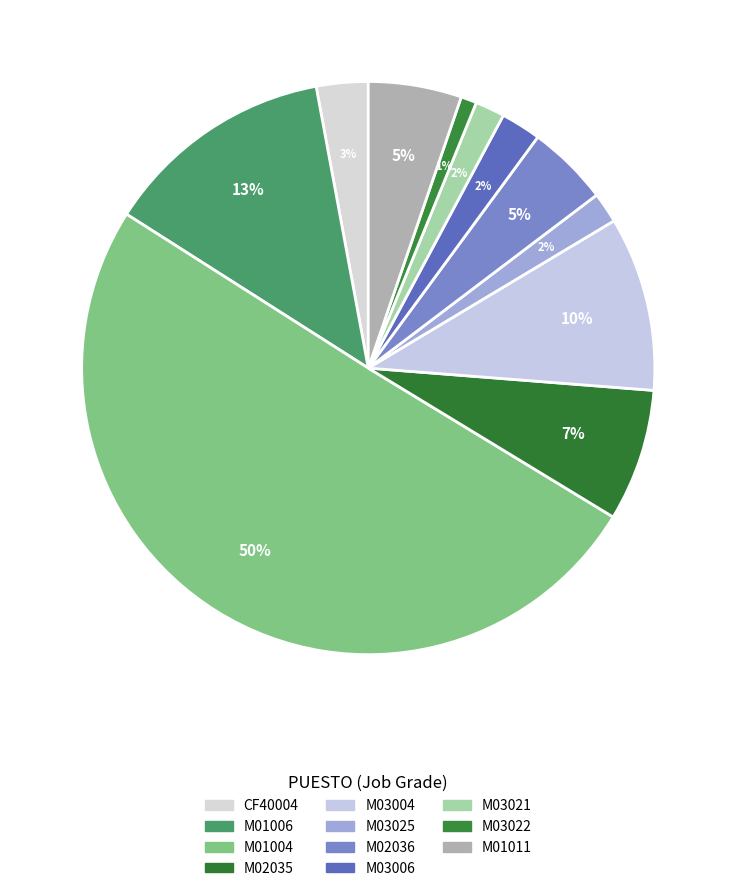

How many slices are in this pie chart?

11